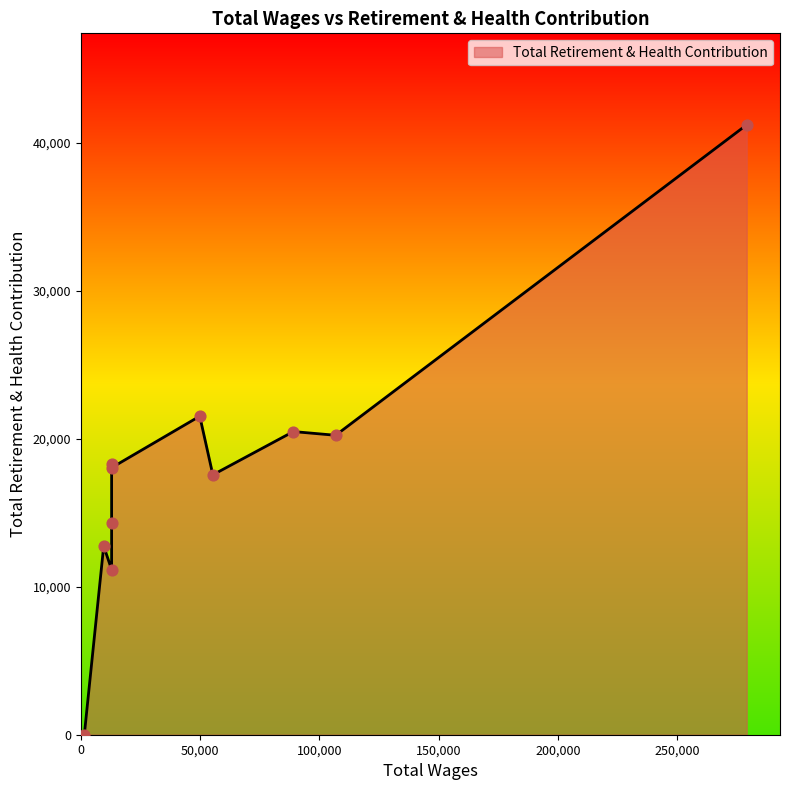

What is the ratio of the value at 9603.0 to the value at 55367.0?

0.7